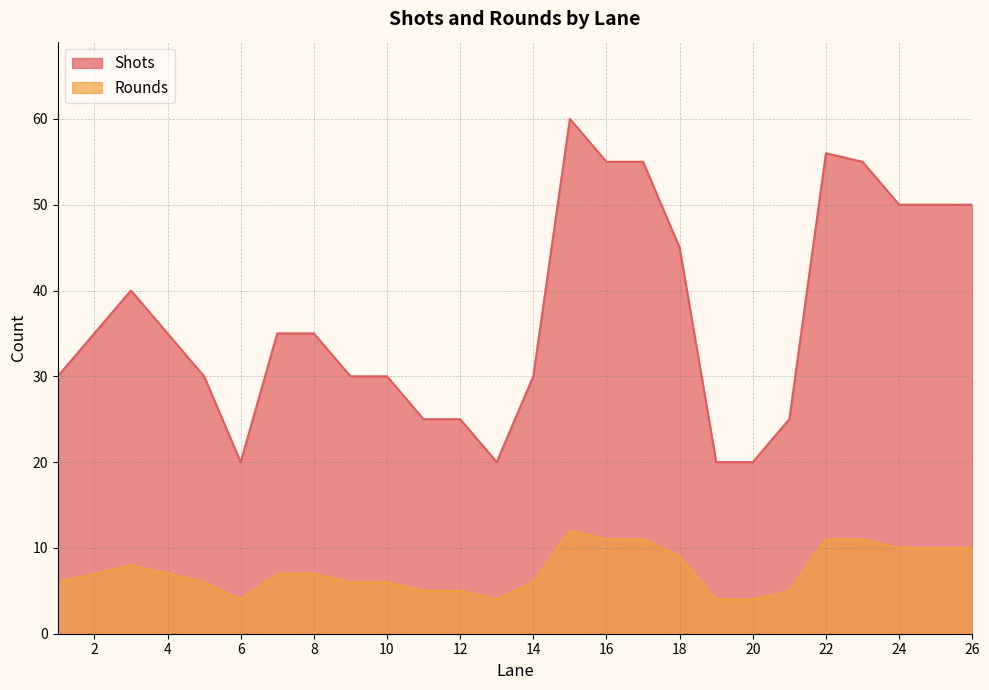

Reading left to right, list all the values displayed in this chart.

Shots: 26=50	25=50	24=50	23=55	22=56	21=25	20=20	19=20	18=45	17=55	16=55	15=60	14=30	13=20	12=25	11=25	10=30	9=30	8=35	7=35	6=20	5=30	4=35	3=40	2=35	1=30
Rounds: 26=10	25=10	24=10	23=11	22=11	21=5	20=4	19=4	18=9	17=11	16=11	15=12	14=6	13=4	12=5	11=5	10=6	9=6	8=7	7=7	6=4	5=6	4=7	3=8	2=7	1=6